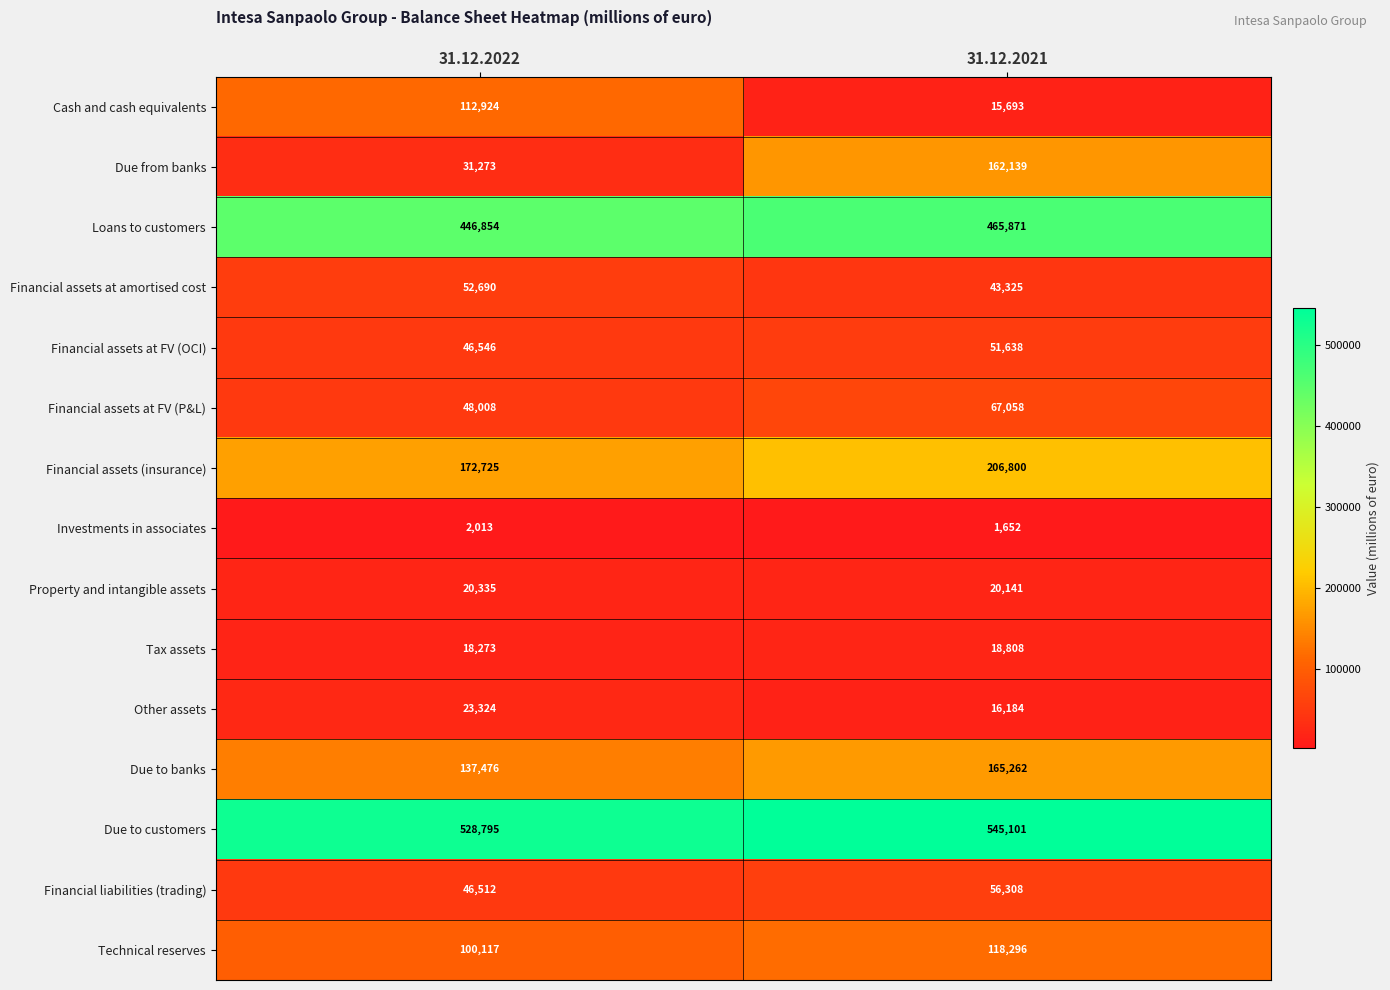

At 31.12.2021, list the series in order from largest to smallest.

Due to customers, Loans to customers, Financial assets (insurance), Due to banks, Due from banks, Technical reserves, Financial assets at FV (P&L), Financial liabilities (trading), Financial assets at FV (OCI), Financial assets at amortised cost, Property and intangible assets, Tax assets, Other assets, Cash and cash equivalents, Investments in associates